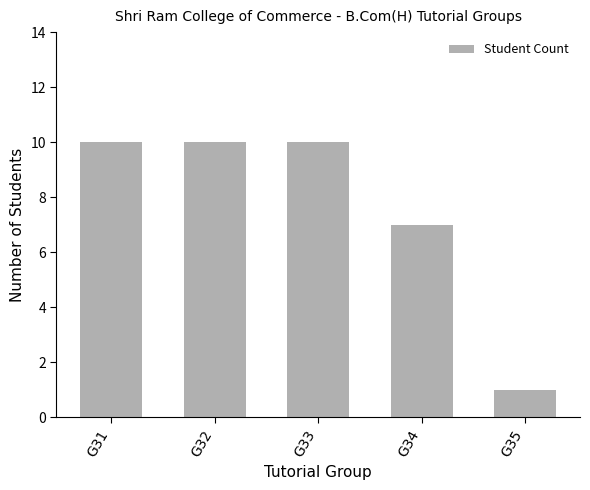

The value at G34 is 7. True or false?

True